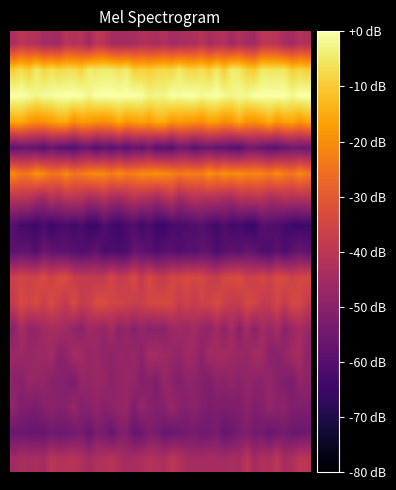

How many categories are shown in the chart?

40